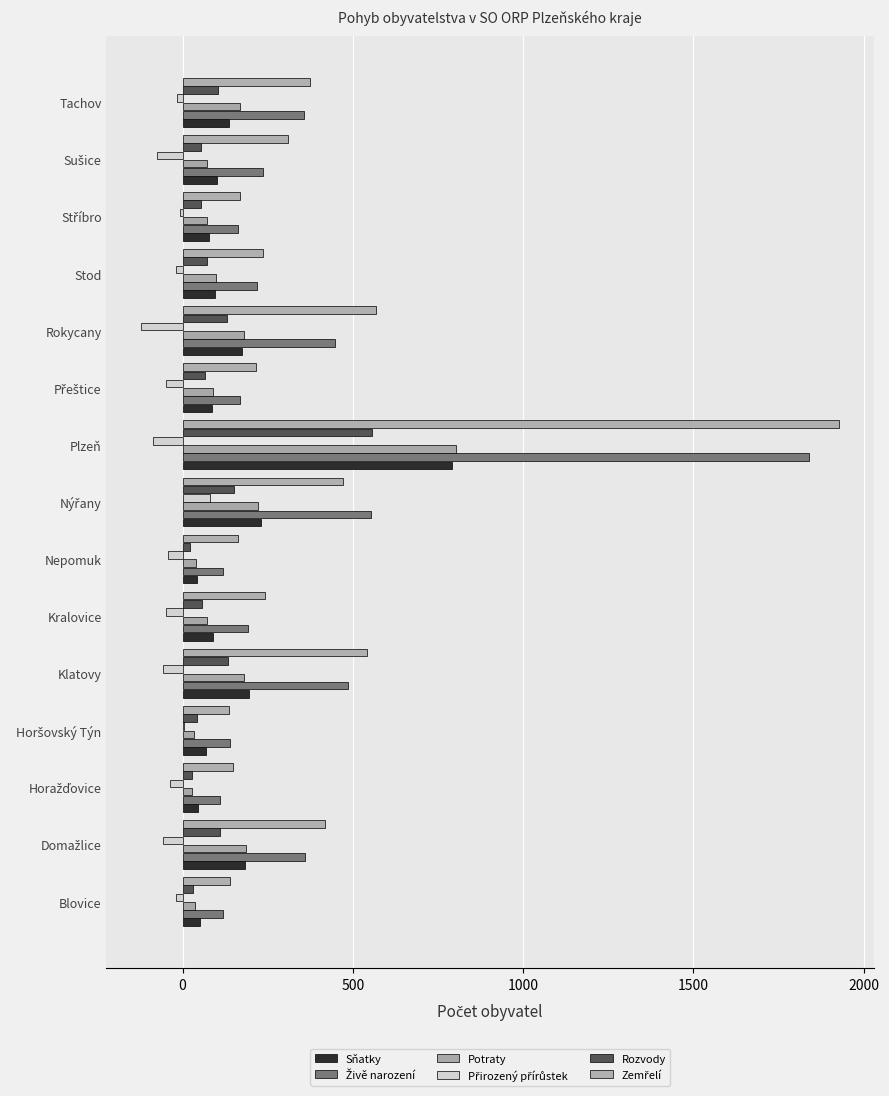

How many distinct data groups are displayed?

6